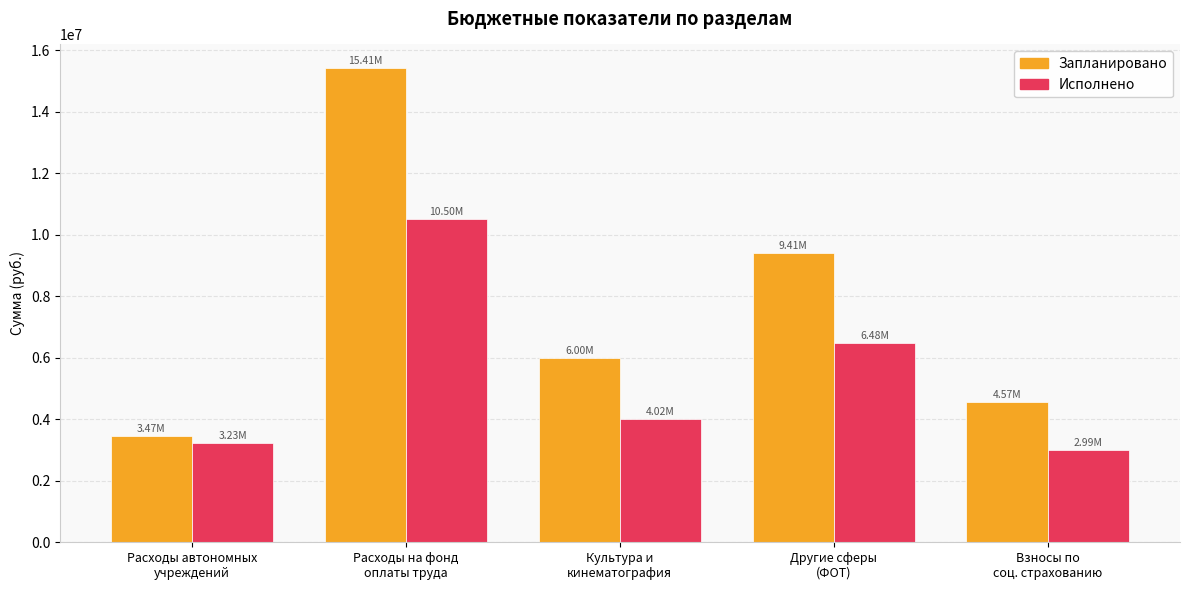

What is the approximate value of Запланировано at Взносы по
соц. страхованию?

4568400.0